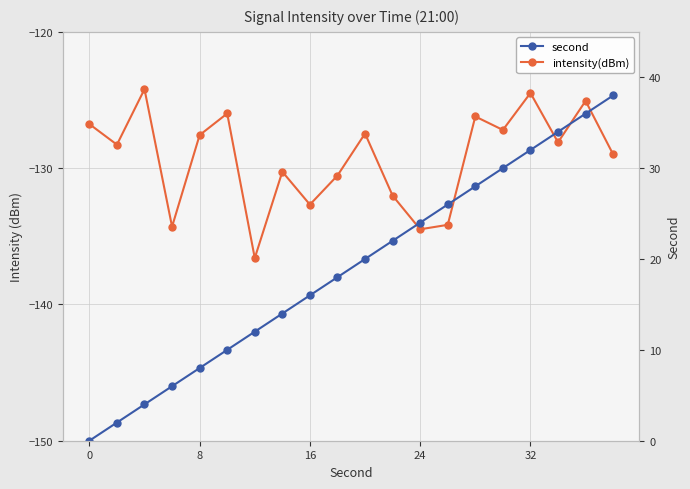

Which series has the widest spread of values?

second